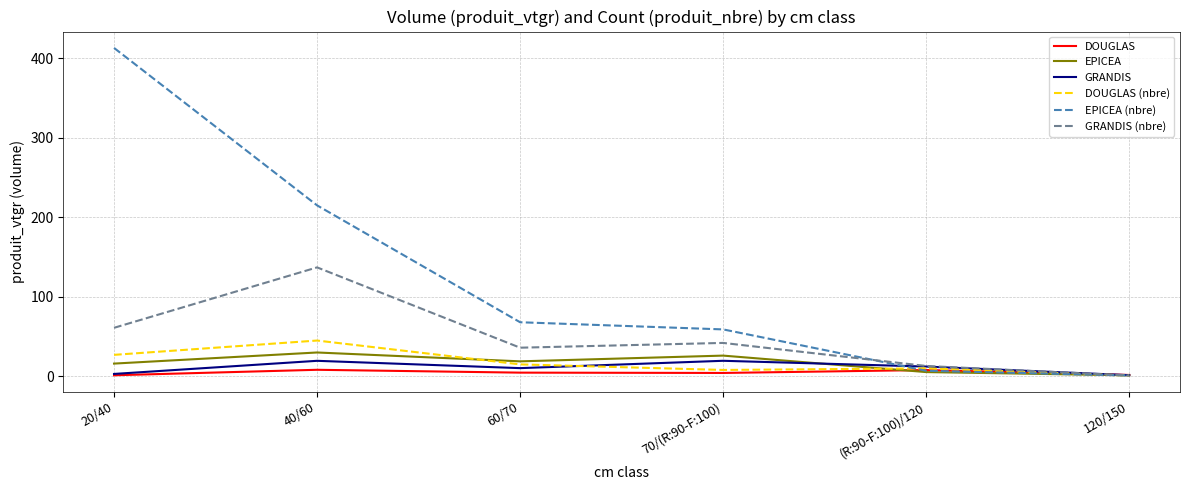

The DOUGLAS (nbre) series shows 15.0 at 60/70. True or false?

True